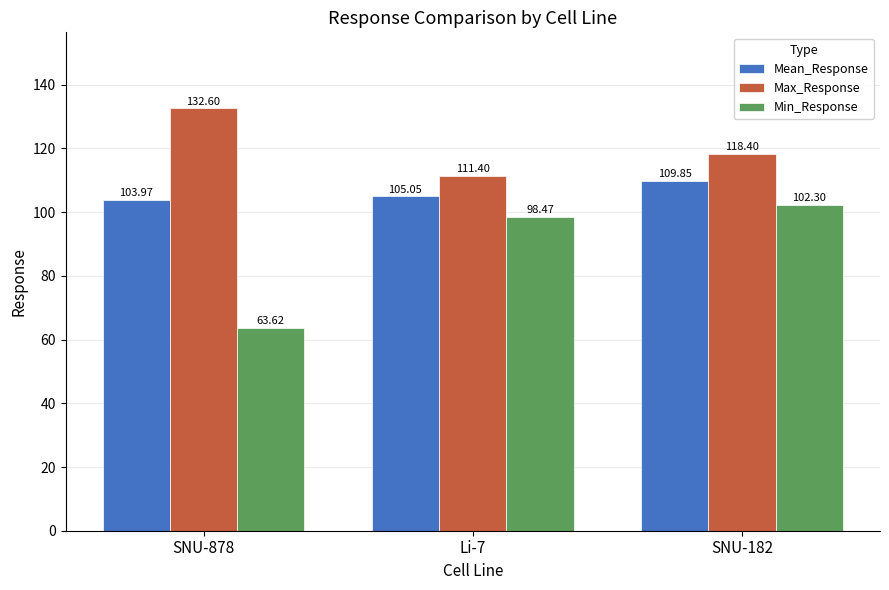

Which category has the lowest value in the Mean_Response series?

SNU-878